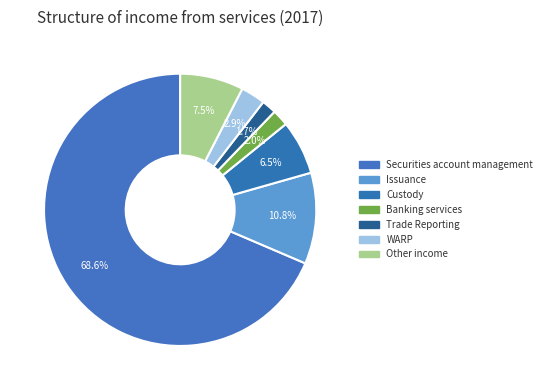

Combined, what portion of the pie is Custody and Securities account management?

75.0%